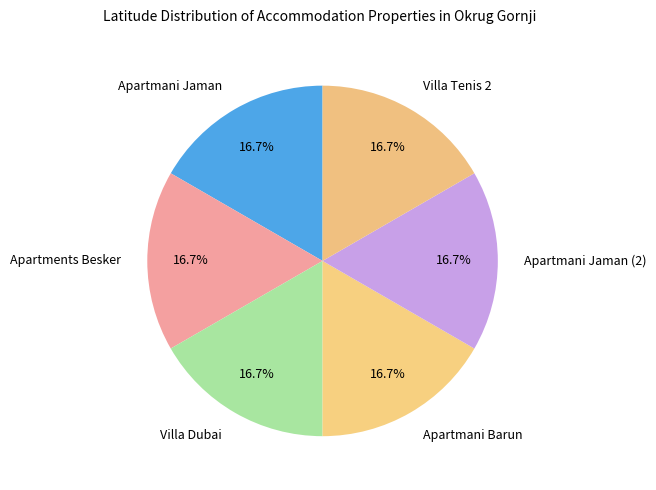

To the nearest percent, what is the average slice percentage?

17%